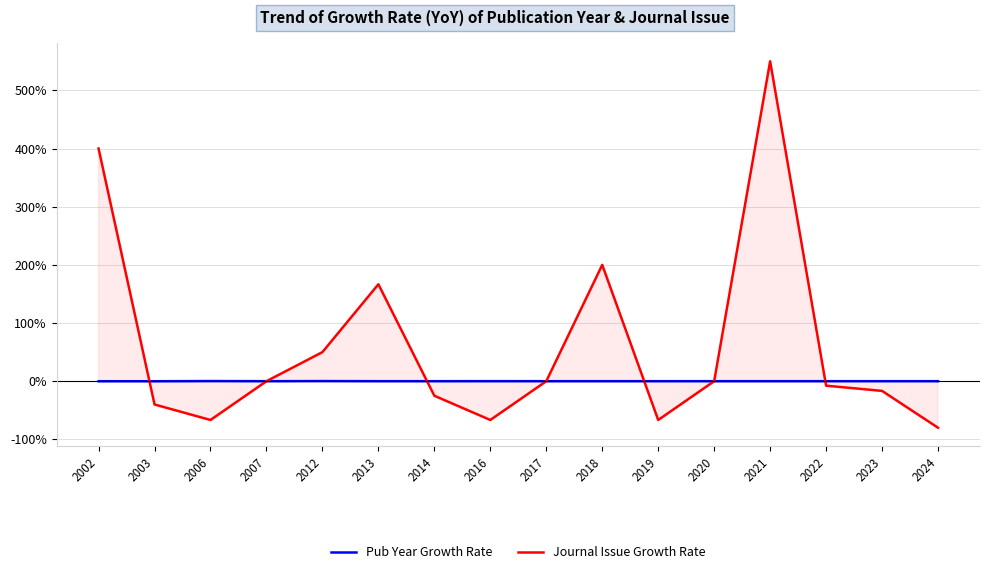

Which has a higher value, 2018 or 2020?

2018